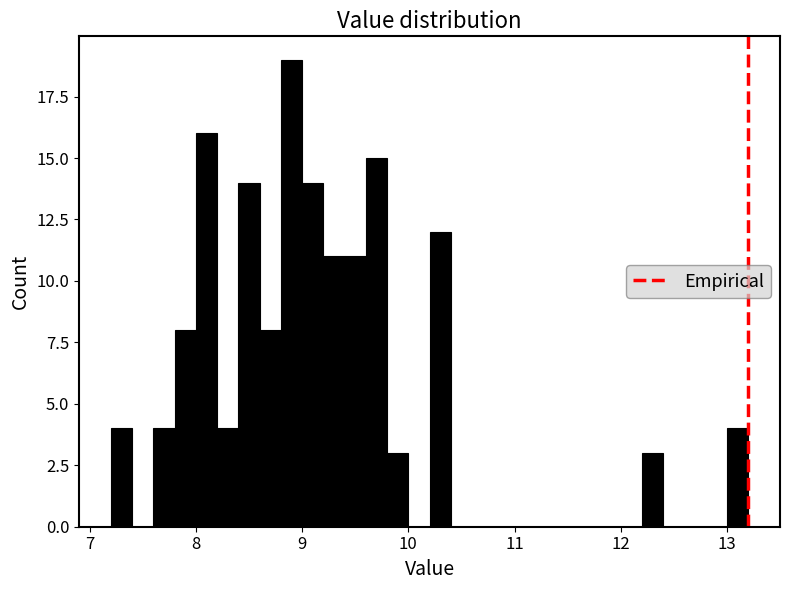

Around what value on the x-axis is the tallest bar? Give the approximate position of its centre, as read against the axis.

8.9